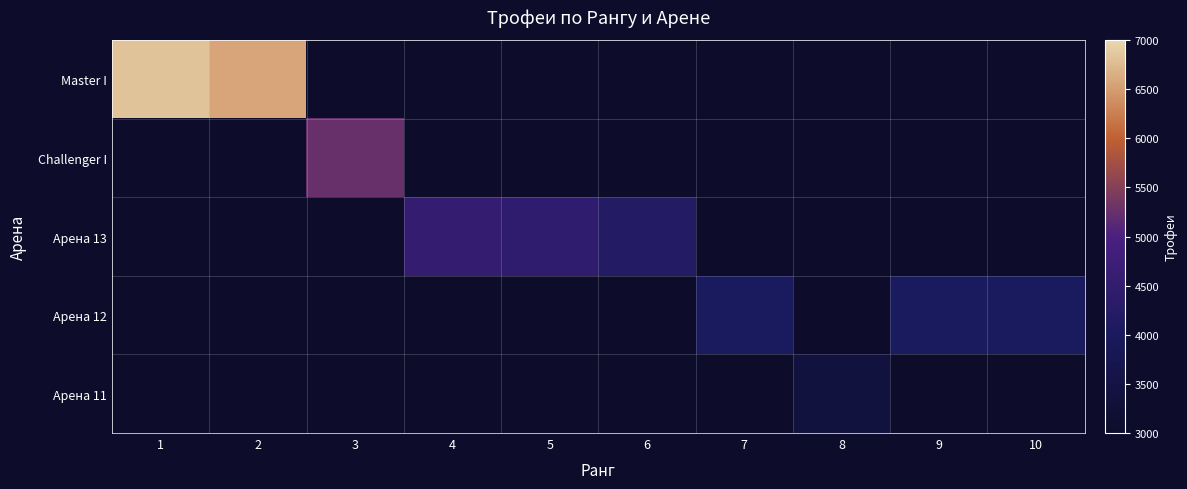

At which label does Арена 13 reach its minimum?

1